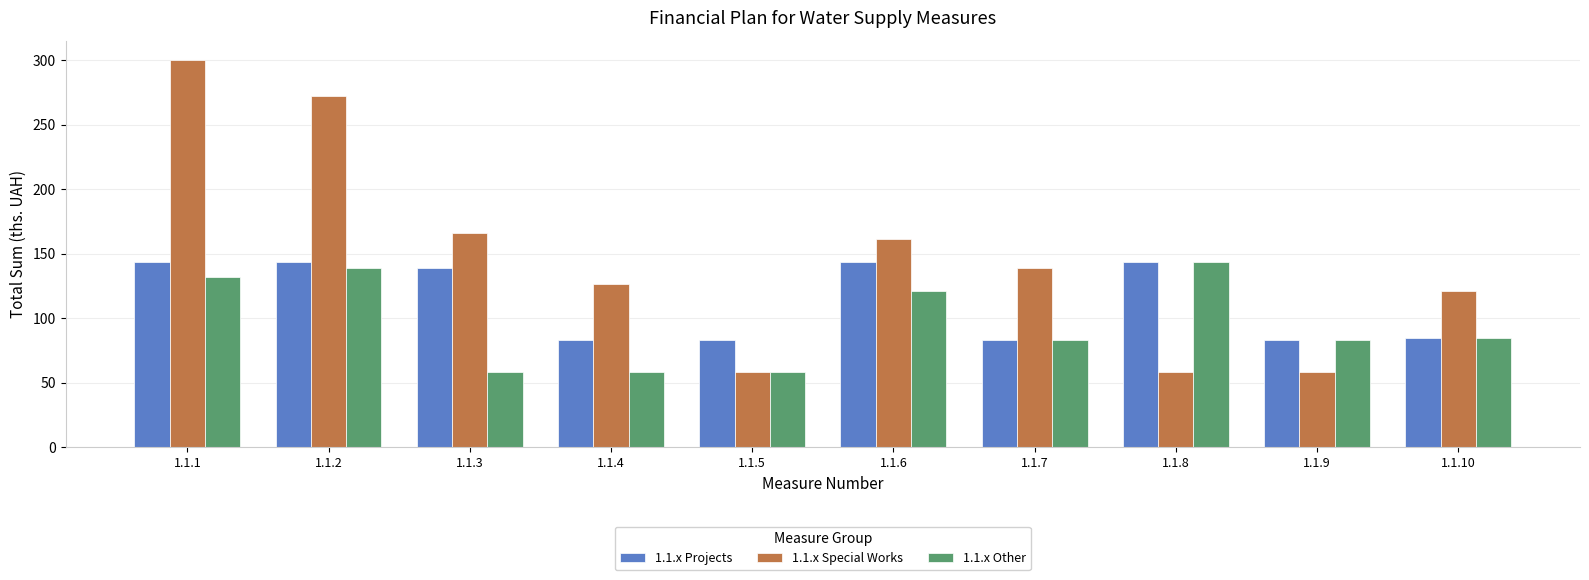

What is the smallest value displayed?

58.0